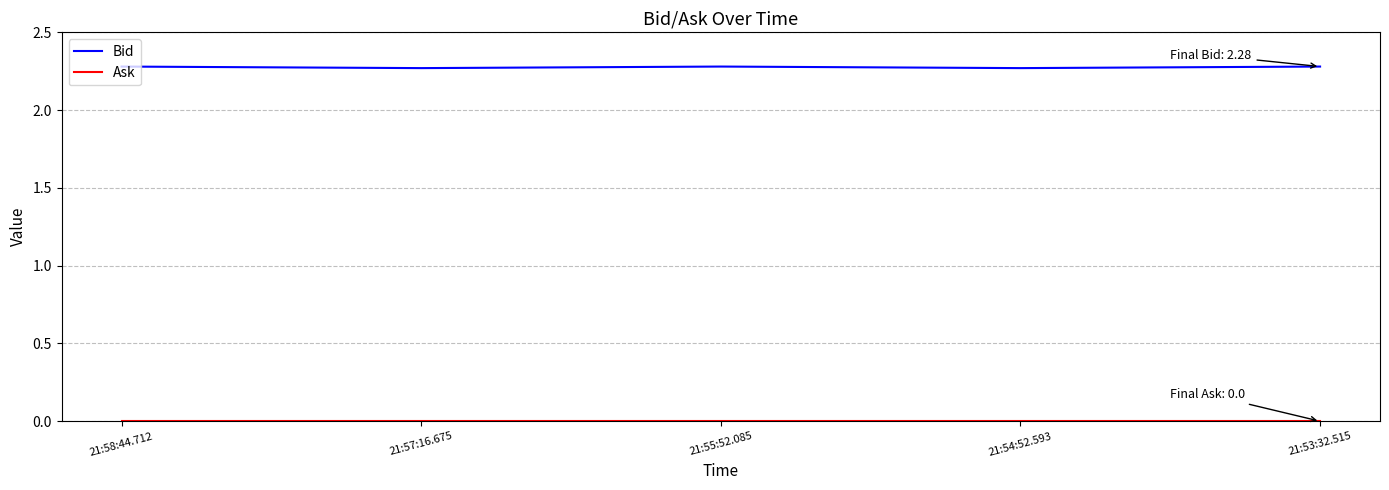

Is this an area chart (filled region under the line)?

No